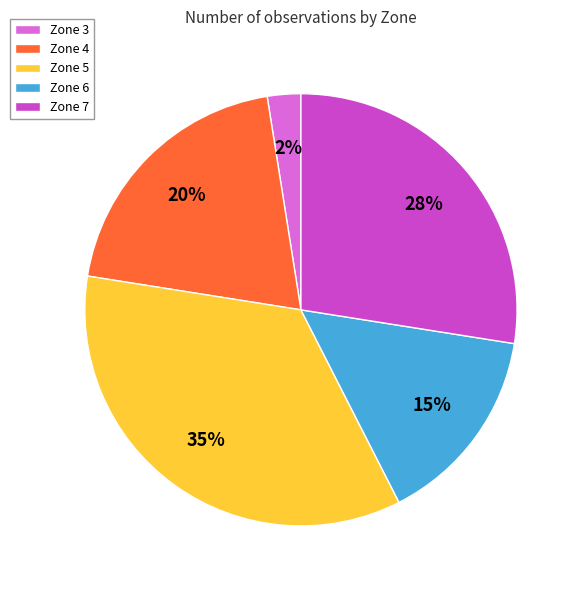

How many slices are in this pie chart?

5